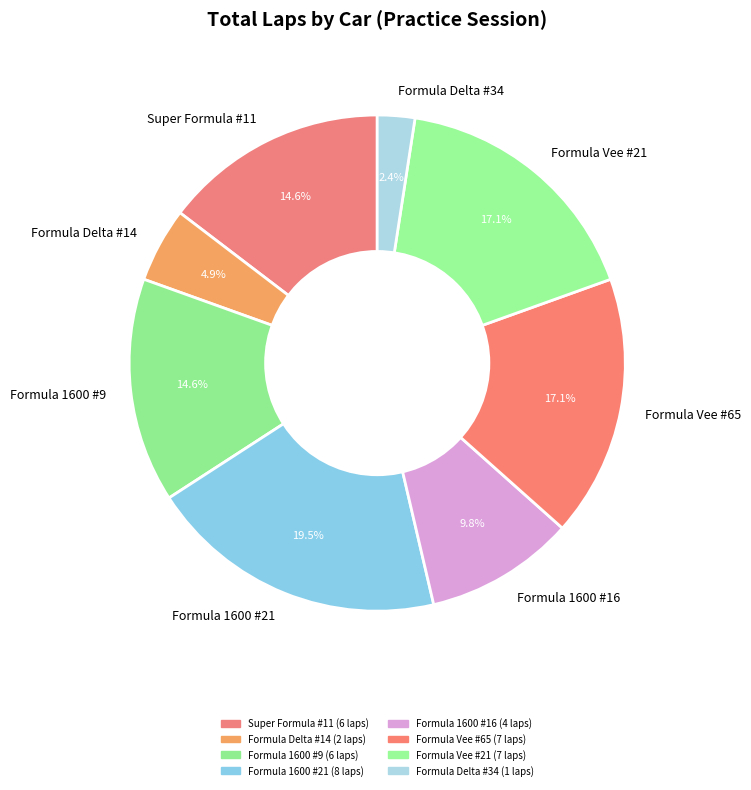

How many slices are in this pie chart?

8